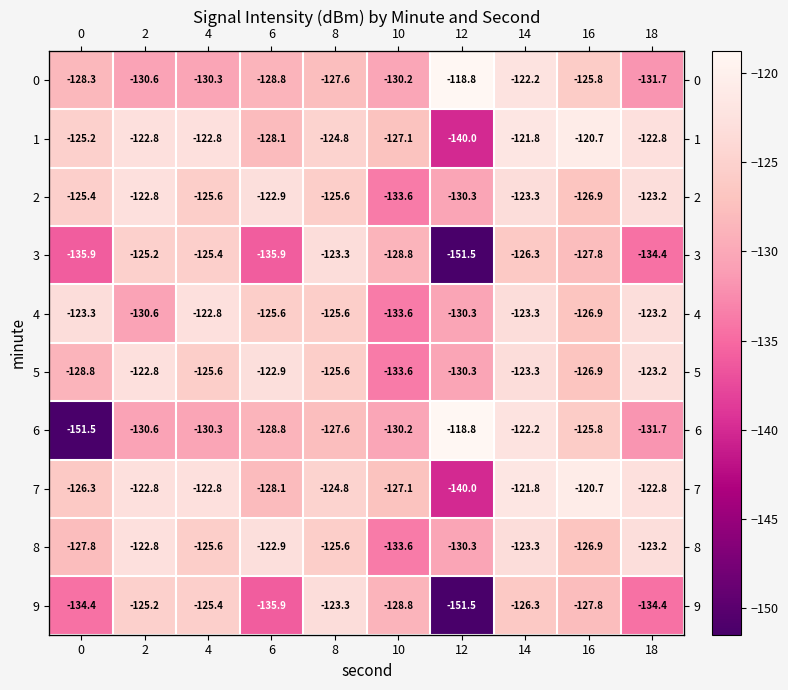

How many series are shown in this chart?

10